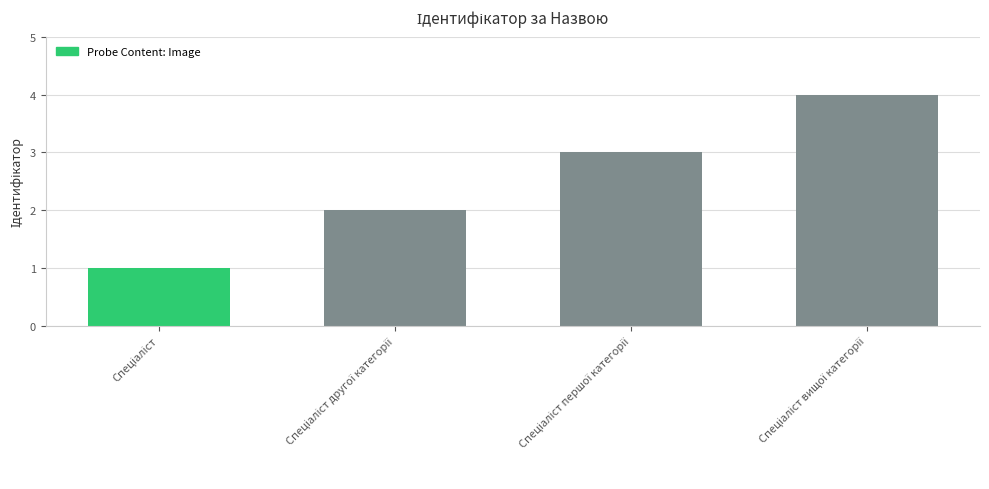

Rank the categories by value from highest to lowest.

Спеціаліст вищої категорії, Спеціаліст першої категорії, Спеціаліст другої категорії, Спеціаліст